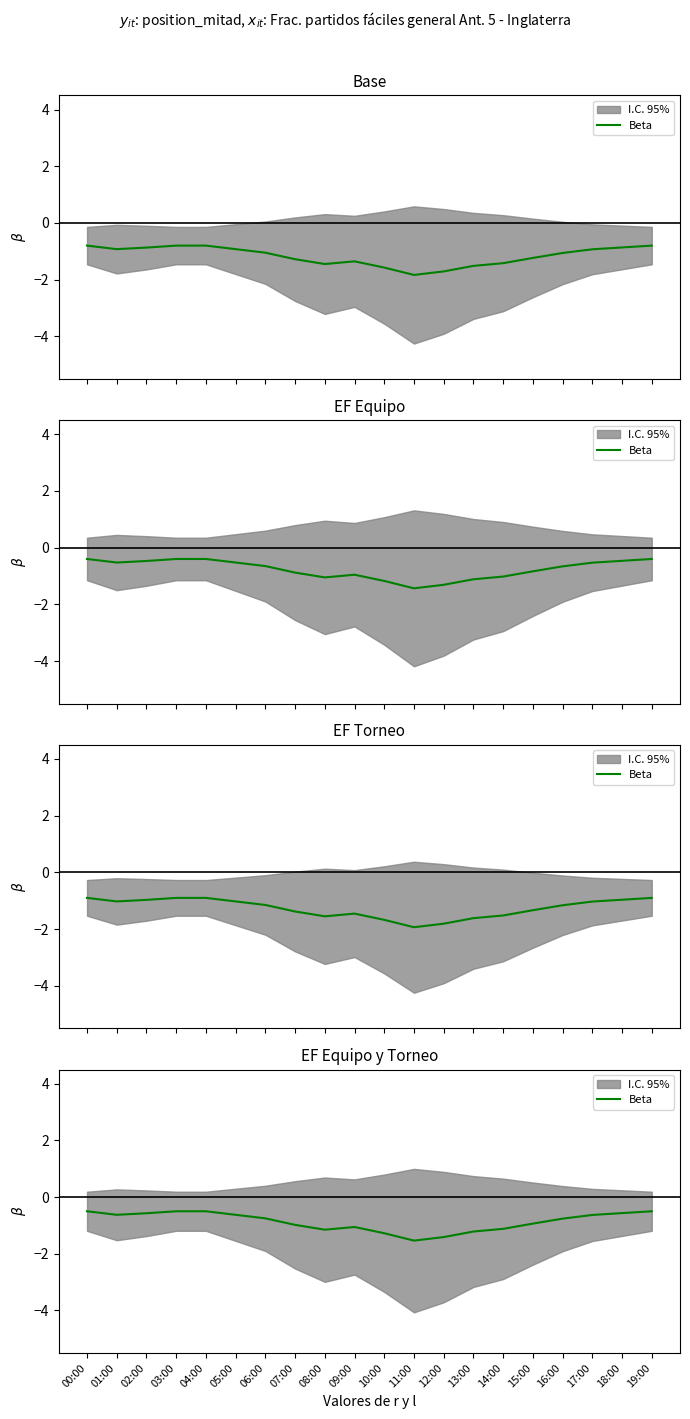

What is the difference between the values at 13:00 and 06:00?

0.5